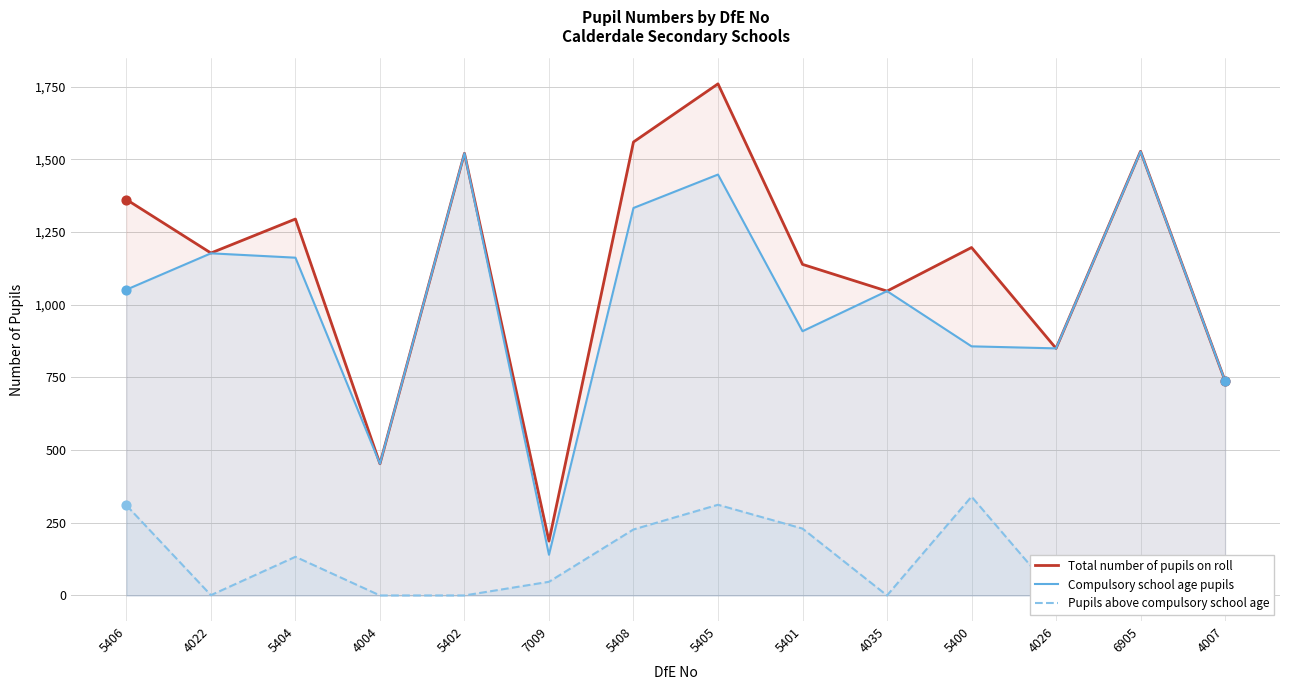

At how many categories does at least one series exceed 903?

10